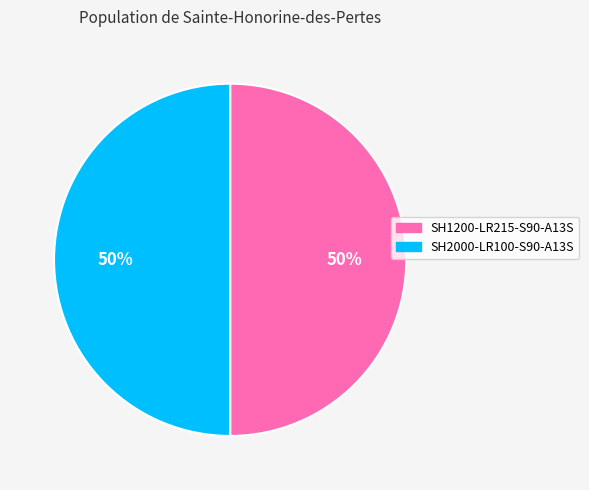

Is it true that SH2000-LR100-S90-A13S is 50% of the pie?

True